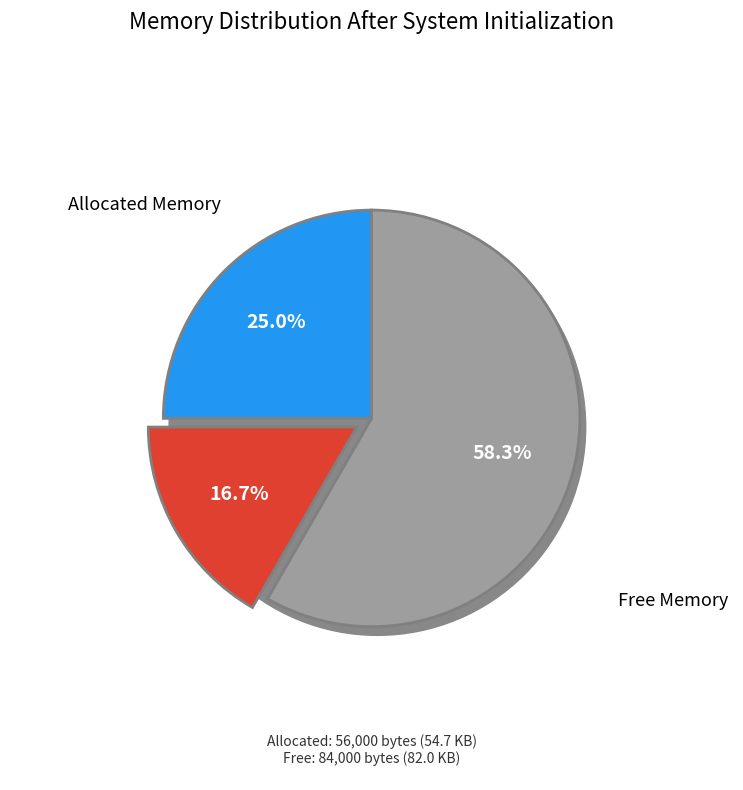

Between 2 and 8, which is larger?

8